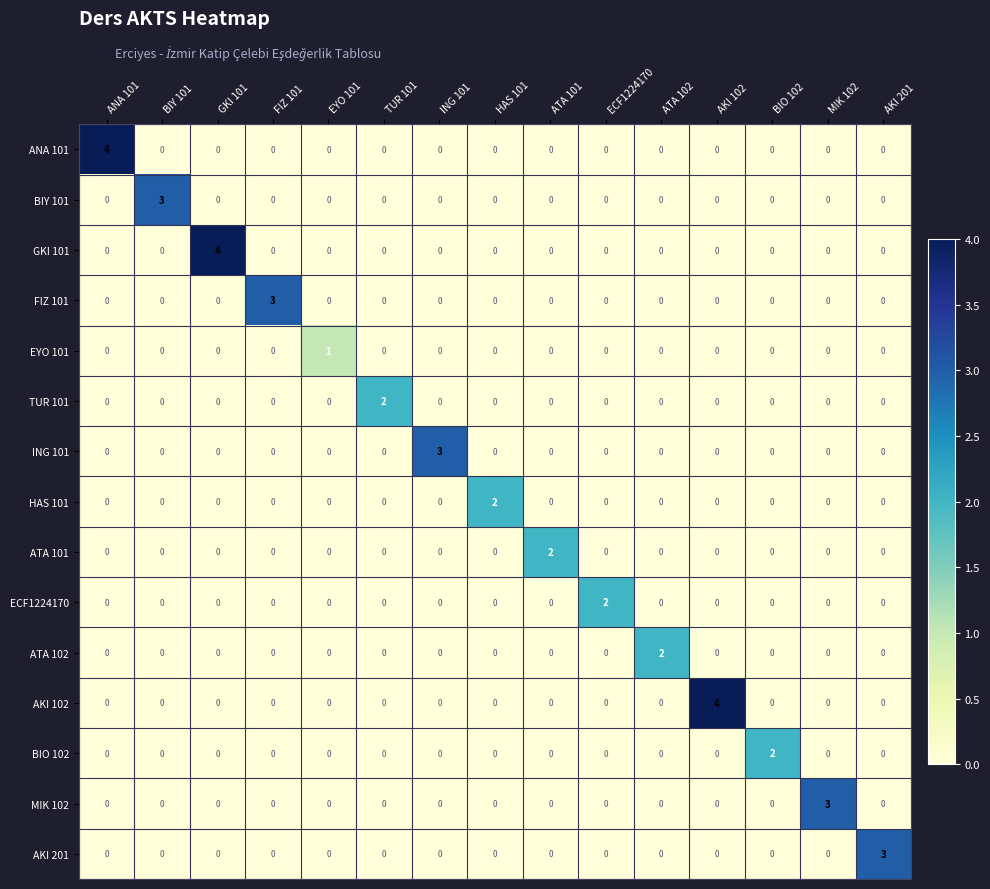

Between AKI 102 and BIO 102, which series saw the biggest shift?

AKI 102